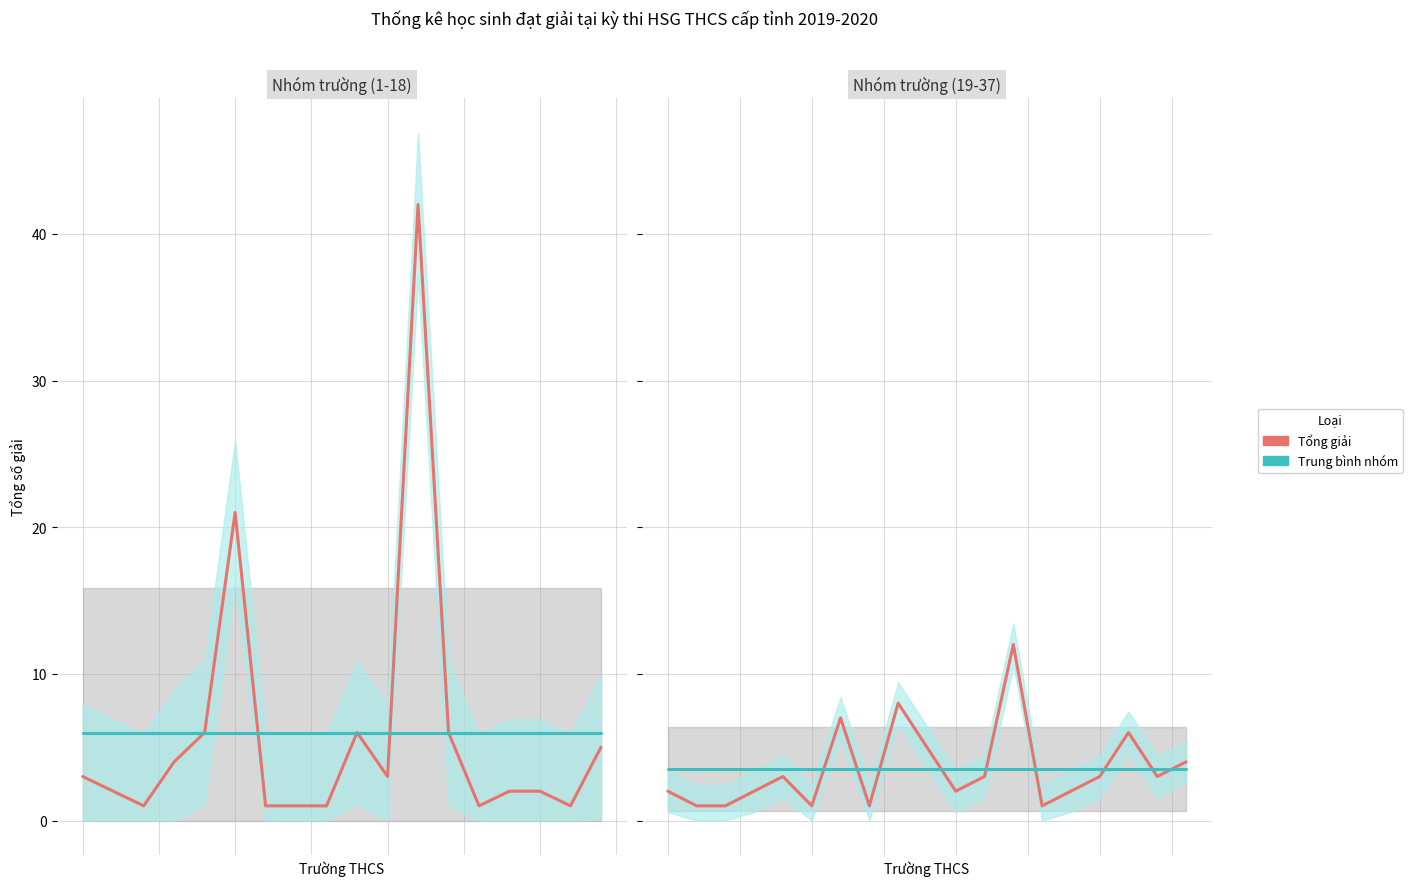

Which series has the largest range (max minus min)?

Tổng giải